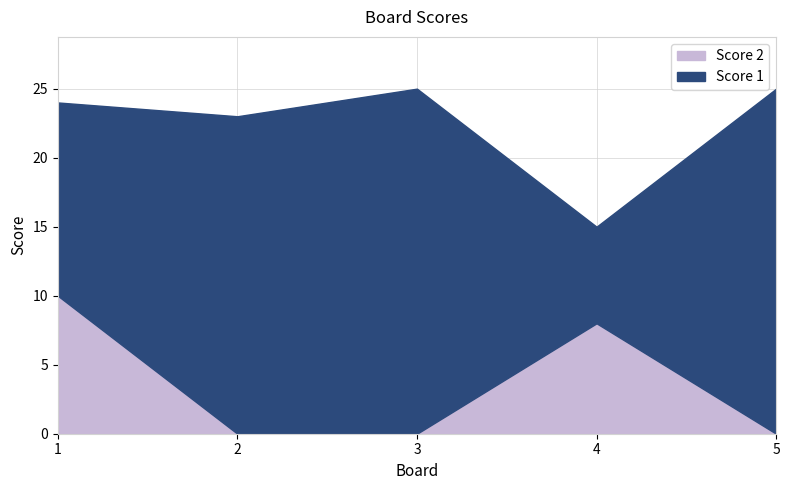

List the labels in order of Score 1 value, largest first.

3, 5, 2, 1, 4